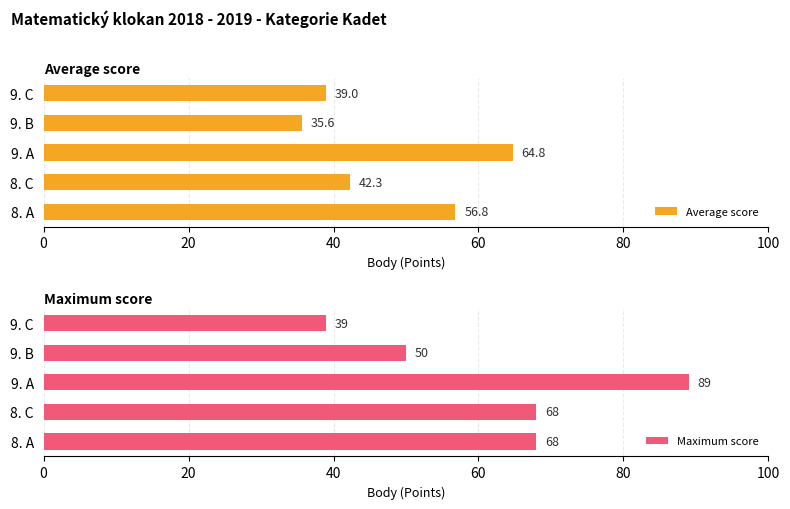

What is the average value of the Maximum score series?

63